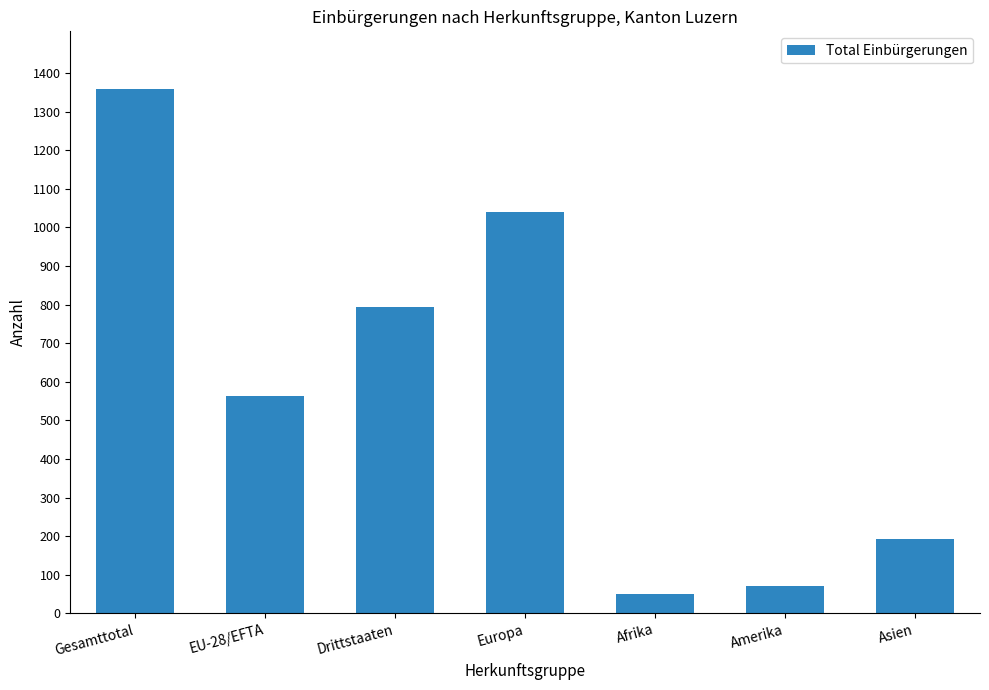

Reading left to right, transcribe all the data shown in this chart.

Gesamttotal=1358	EU-28/EFTA=563	Drittstaaten=795	Europa=1039	Afrika=51	Amerika=71	Asien=192